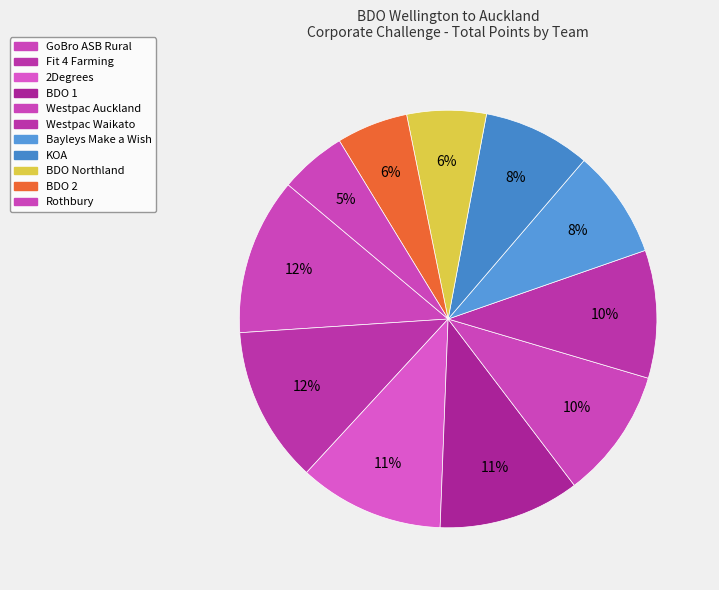

To the nearest percent, what is the difference between the largest and smallest slice percentages?

7%